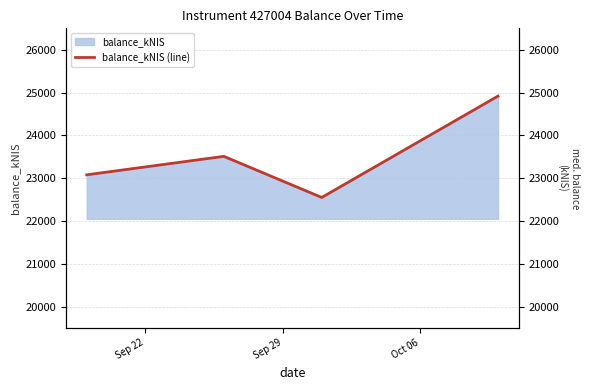

How many interior local valleys does the balance_kNIS series have?

1